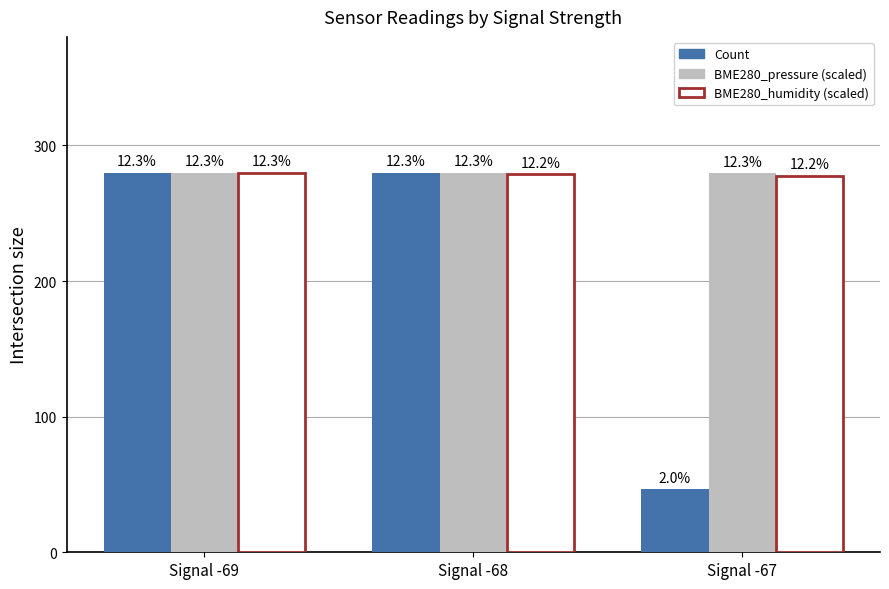

Which series has the widest spread of values?

Count